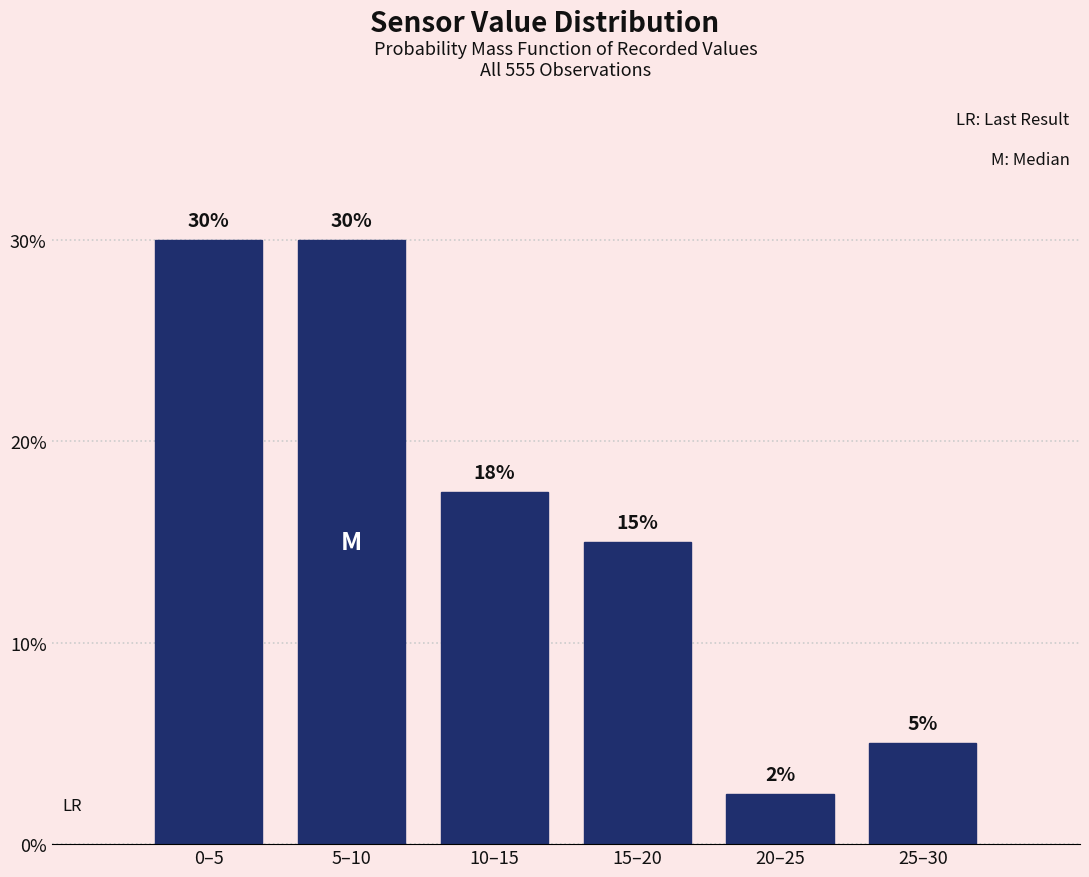

At which label is the value closest to 16?

15–20